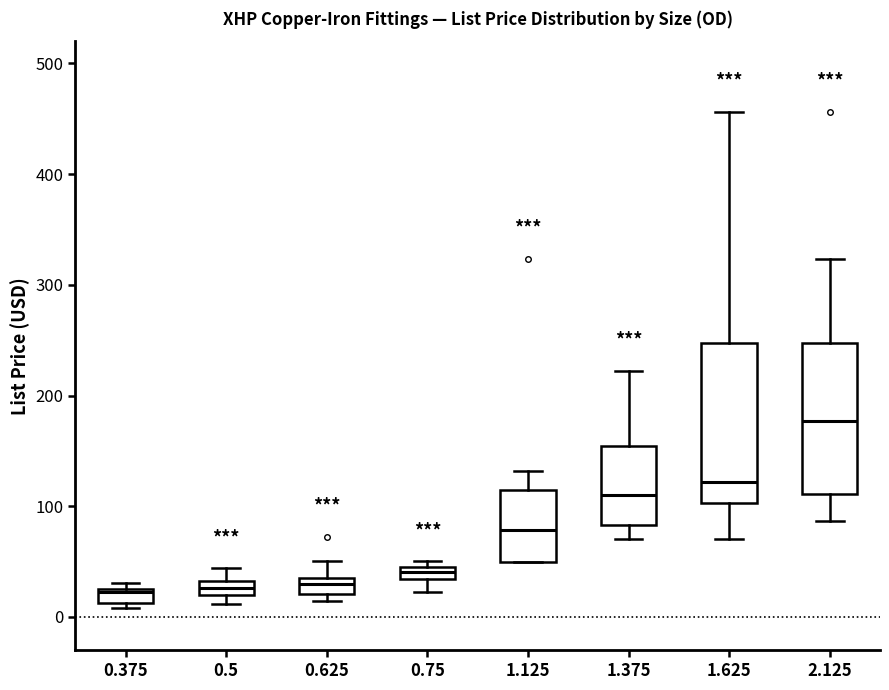

Which box's median line is the highest?

2.125